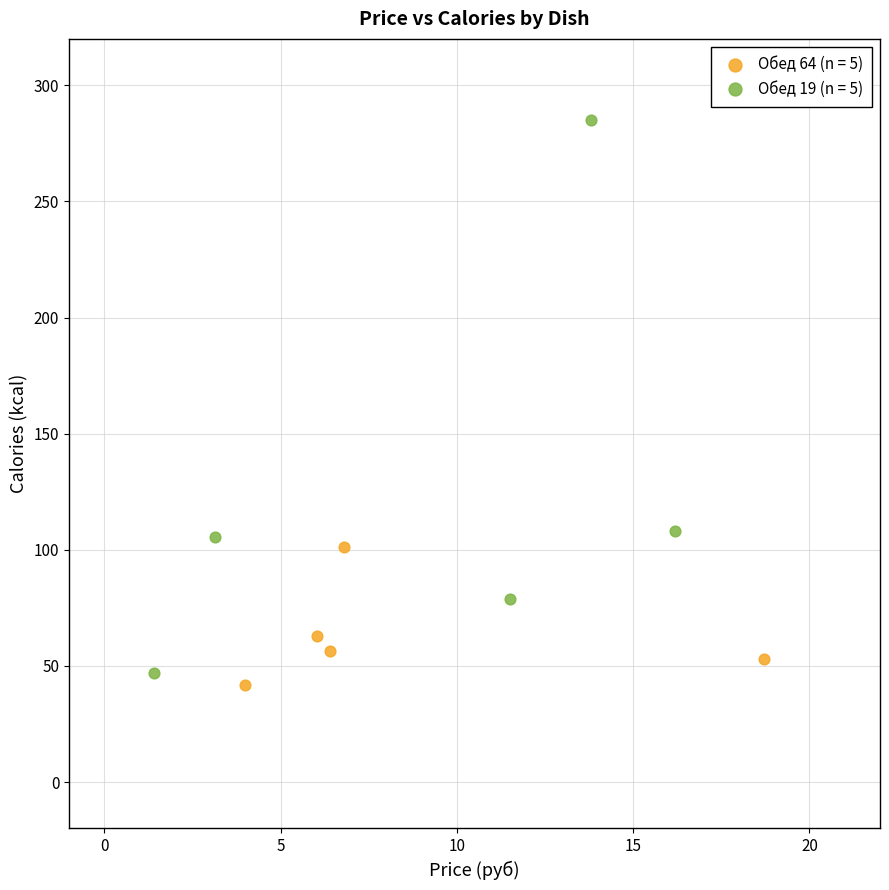

Which series contains the lowest Y value?

Обед 64 (n = 5)